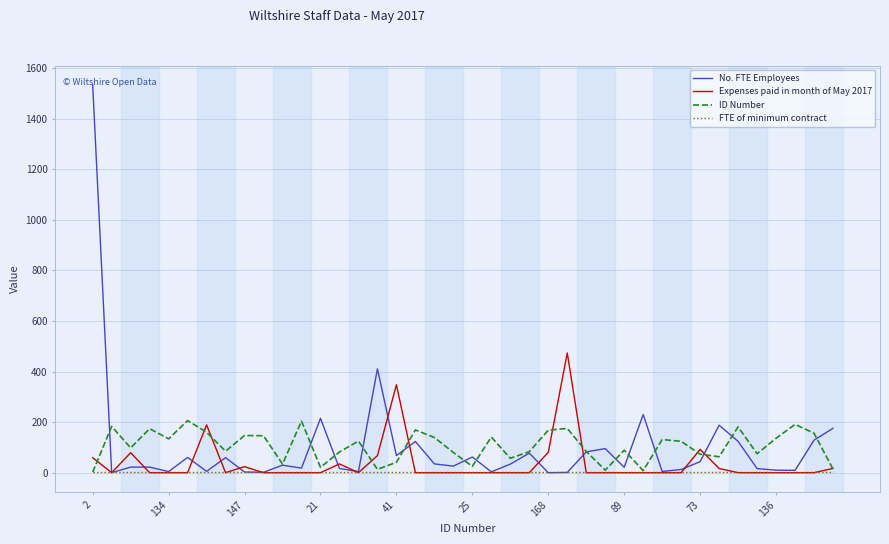

Which series has the largest range (max minus min)?

No. FTE Employees